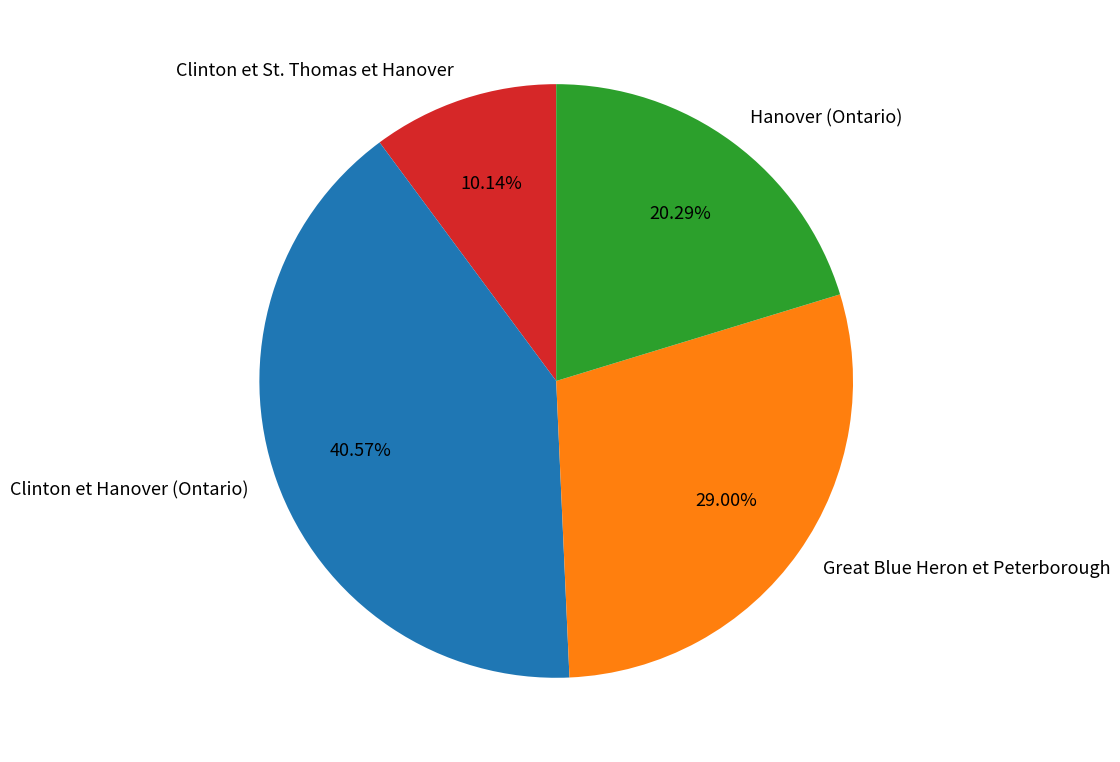

How many slices are in this pie chart?

4